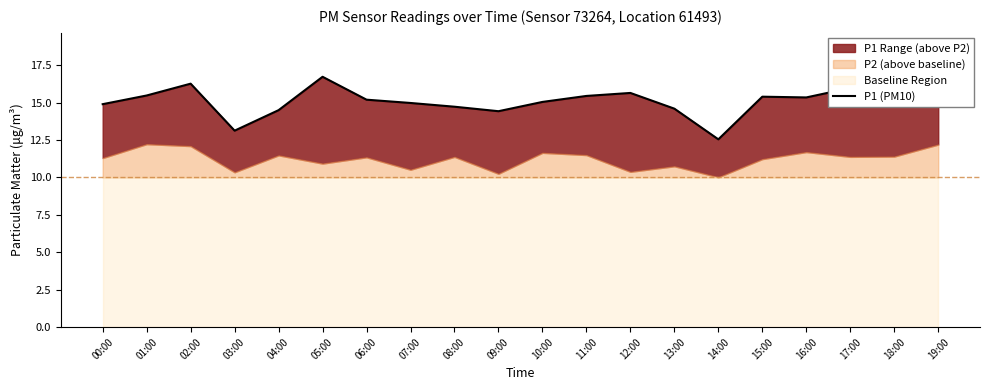

What is the sum of the values at 08:00 and 13:00?

29.3